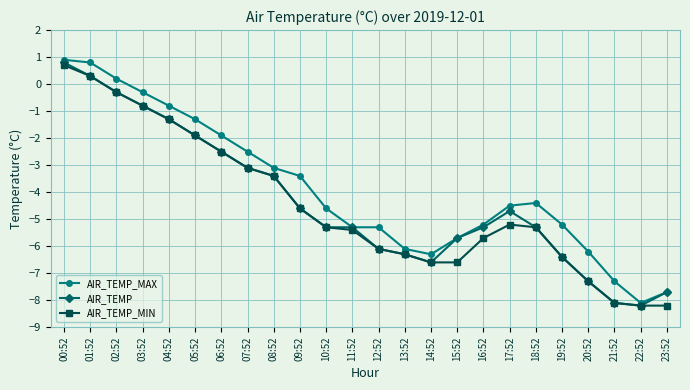

Does the chart display data point markers on the line(s)?

Yes